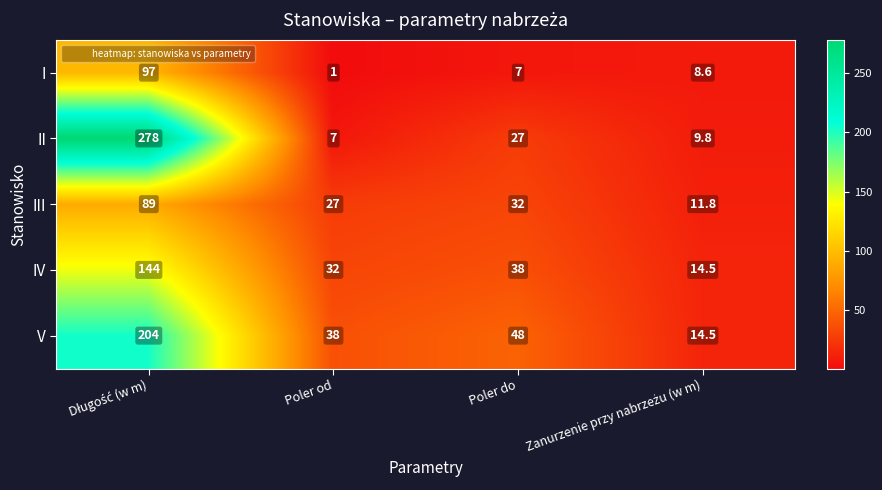

What is the maximum value shown in the chart?

278.0